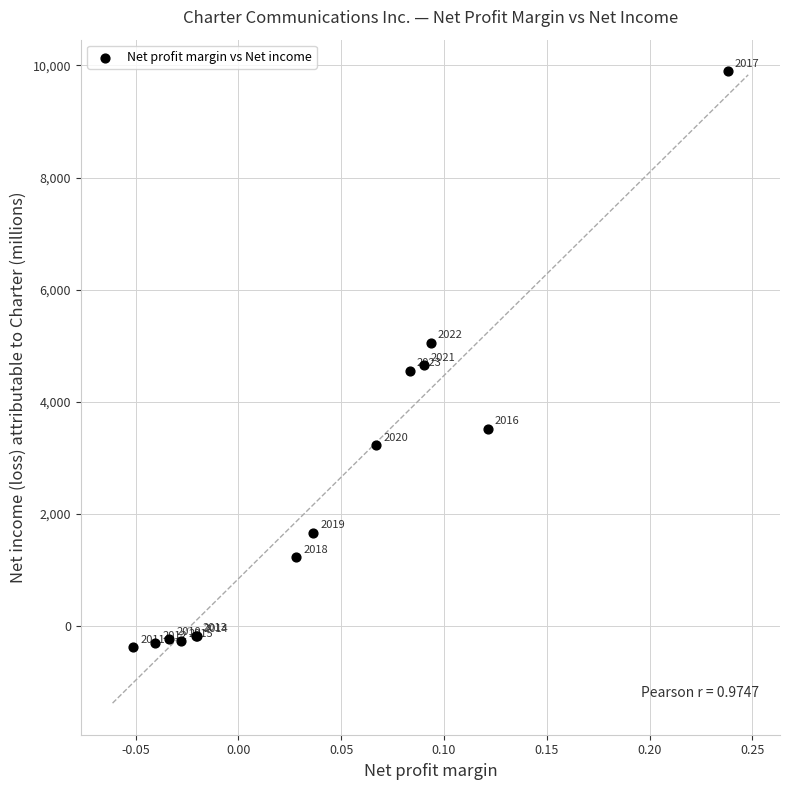

What Y value in the scatter plot is closest to 4763?

4654